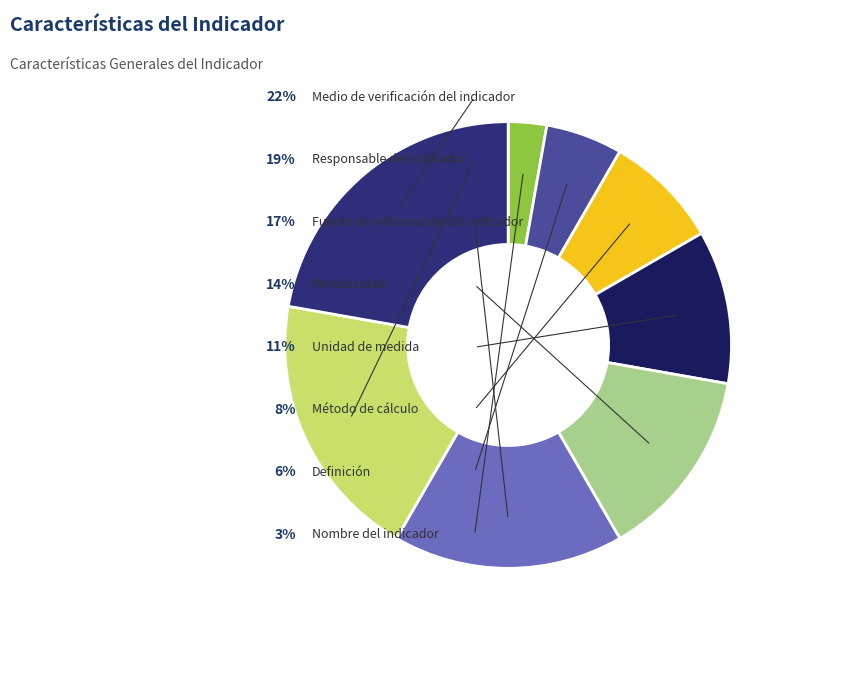

Which slice is the largest?

Medio de verificación del indicador